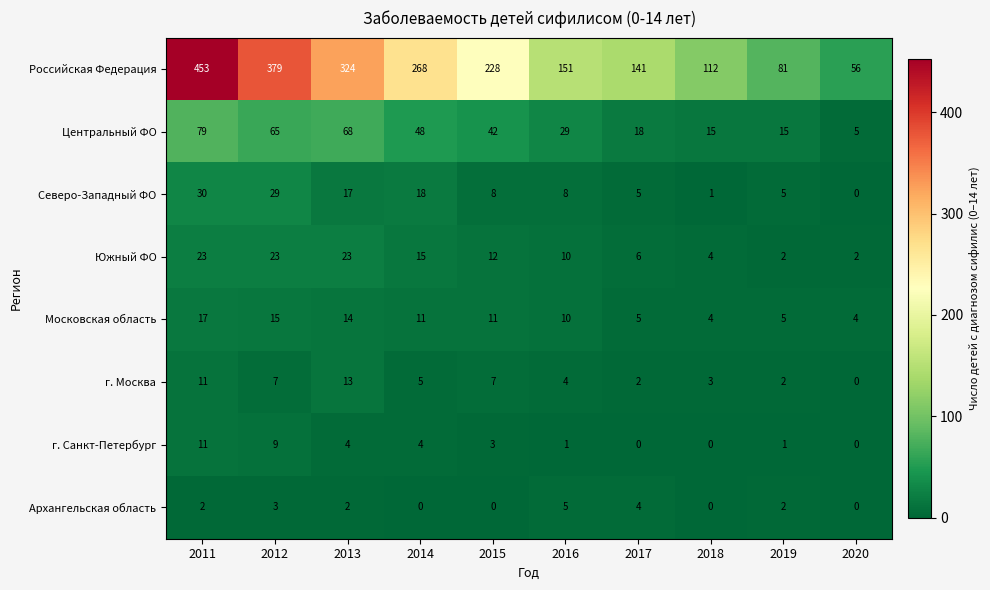

Which category has the highest value across all series?

2011